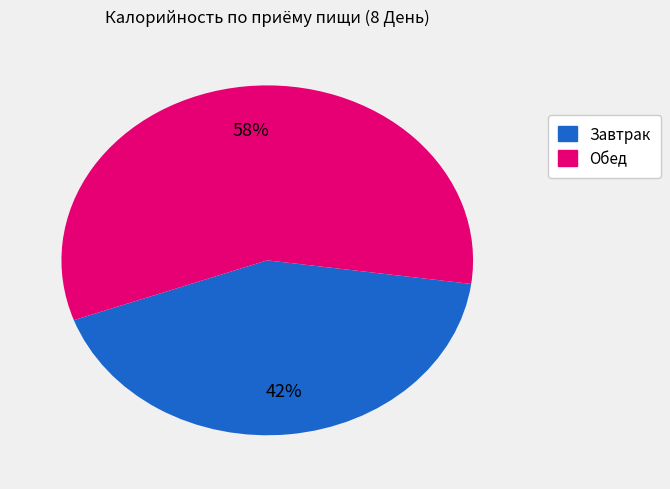

To the nearest percent, what is the average slice percentage?

50%